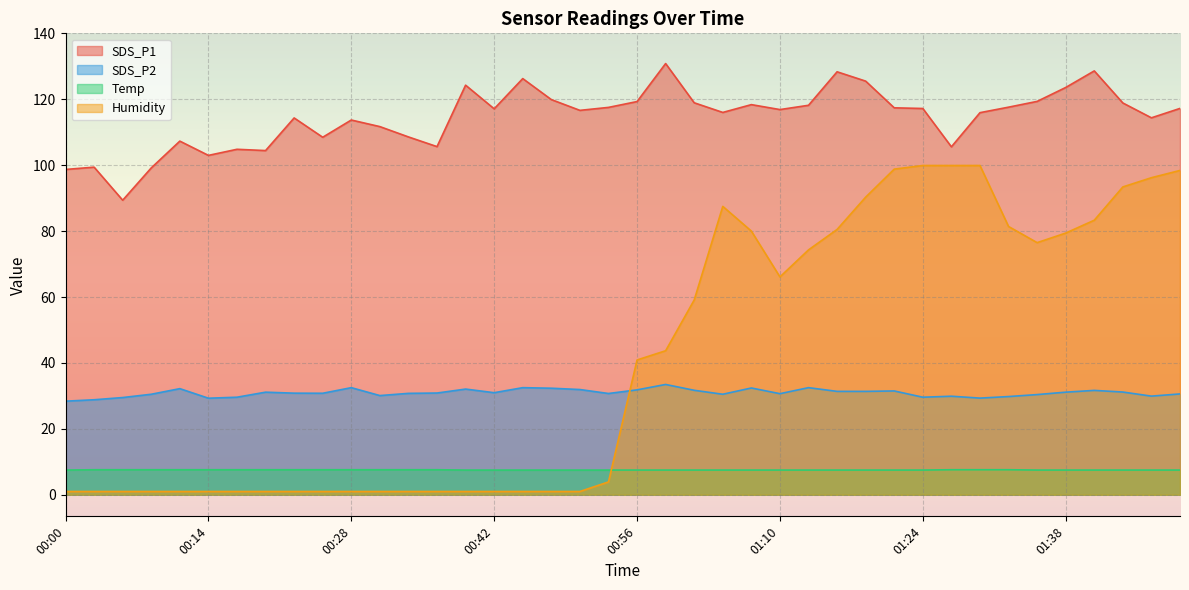

Rank the series at 00:34 from highest to lowest value.

SDS_P1, SDS_P2, Temp, Humidity